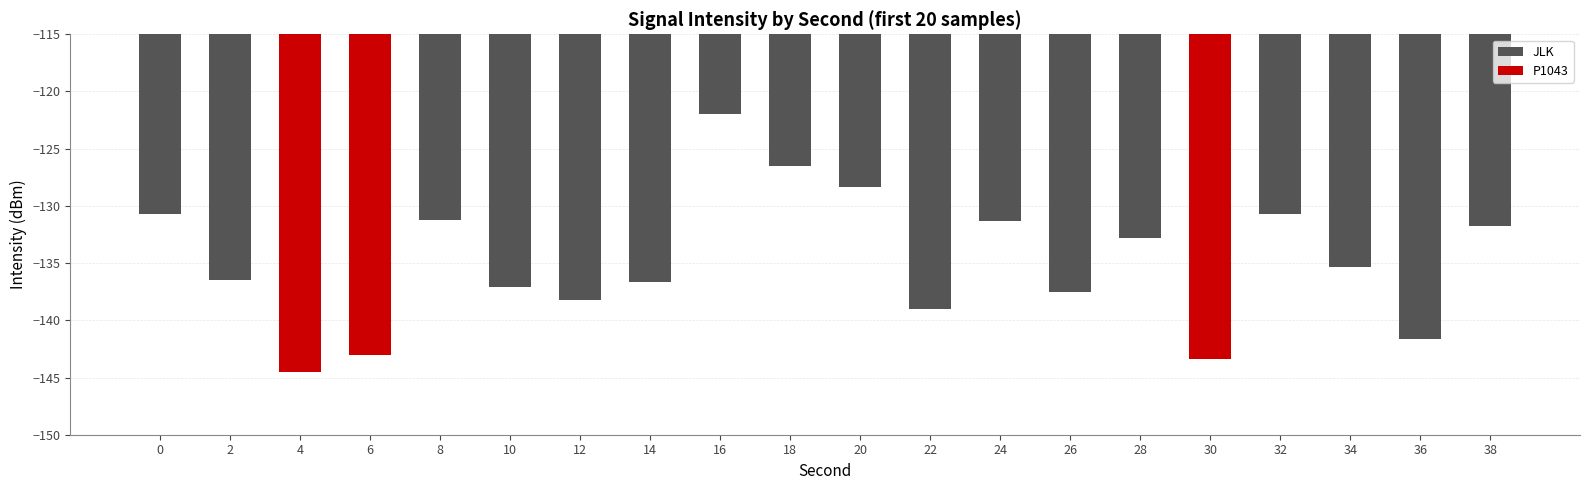

List the labels in order of value, smallest first.

4, 30, 6, 36, 22, 12, 26, 10, 14, 2, 34, 28, 38, 24, 8, 32, 0, 20, 18, 16